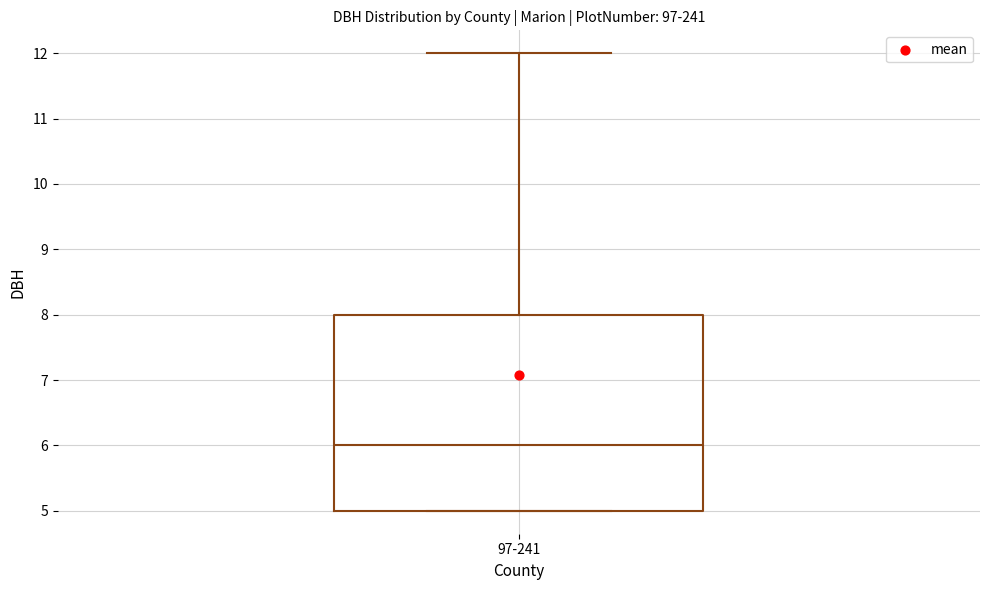

Read this box plot against the y-axis: the position of the median line, the range covered by the box, and the ends of both whiskers. The values are not printed on the chart, so give them approximately, as read against the axis.

median 6, box 5 to 8, whiskers 5 to 12